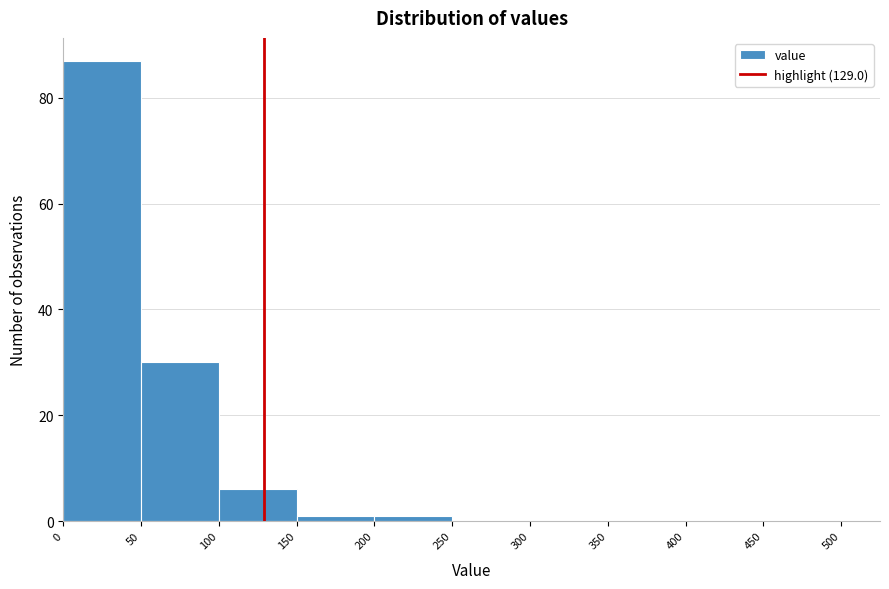

Reading left to right, list every bar in this chart as the range it spans on the x-axis followed by its height. The values are not printed on the chart, so give them approximately, as read against the axis.

0 to 50: 88
50 to 100: 30
100 to 150: 6
150 to 200: under 2
200 to 250: under 2
250 to 300: 0
300 to 350: 0
350 to 400: 0
400 to 450: 0
450 to 500: 0